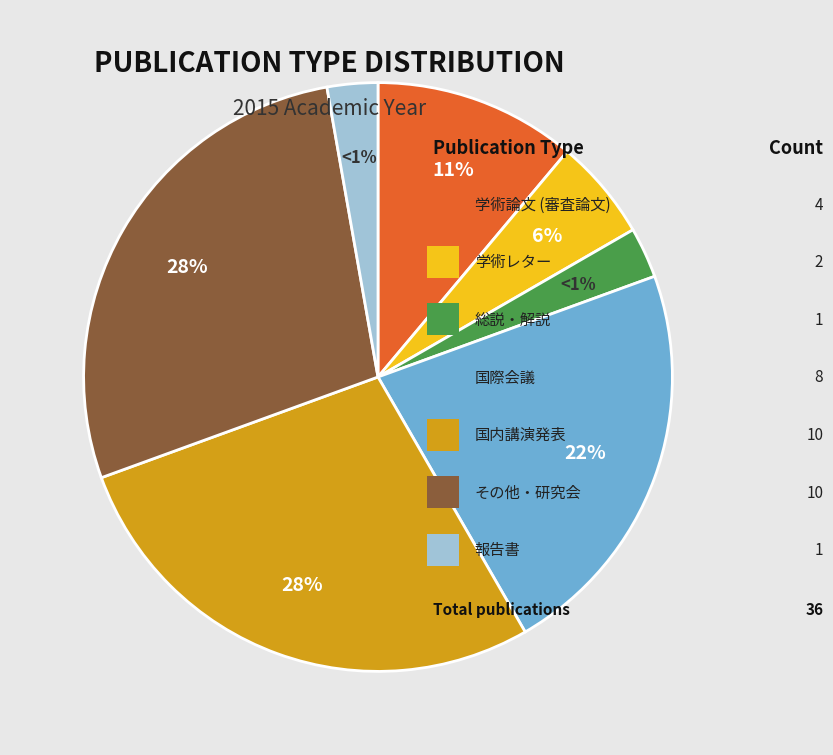

Which slice is the smallest?

総説・解説